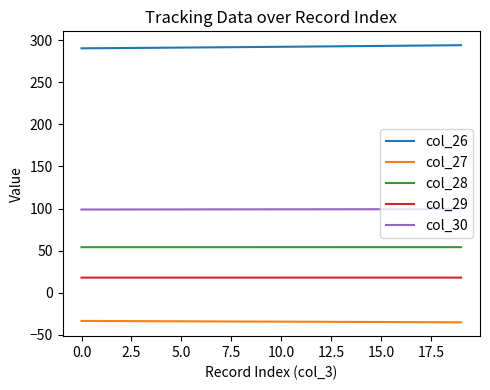

True or false: col_28 and col_27 cross at least once.

False